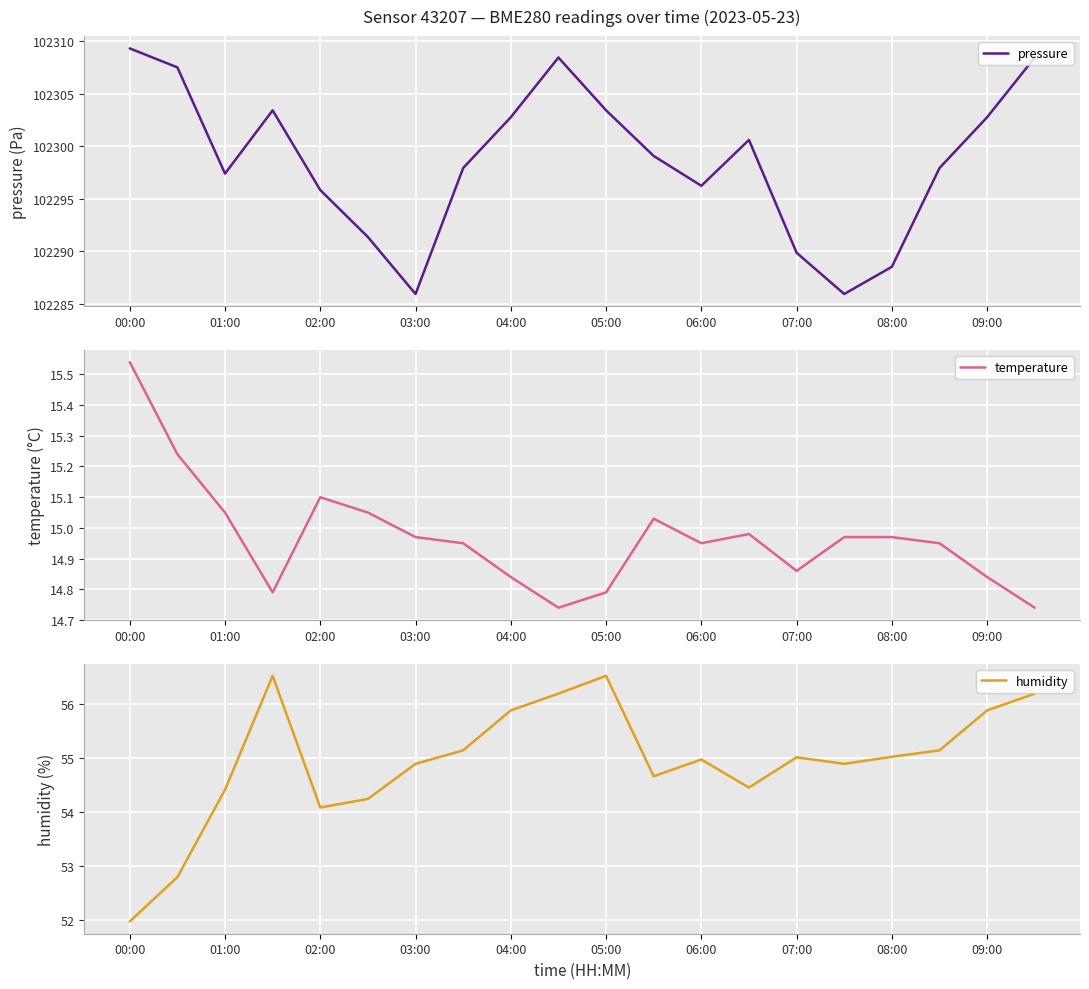

True or false: humidity and temperature intersect in this chart.

False